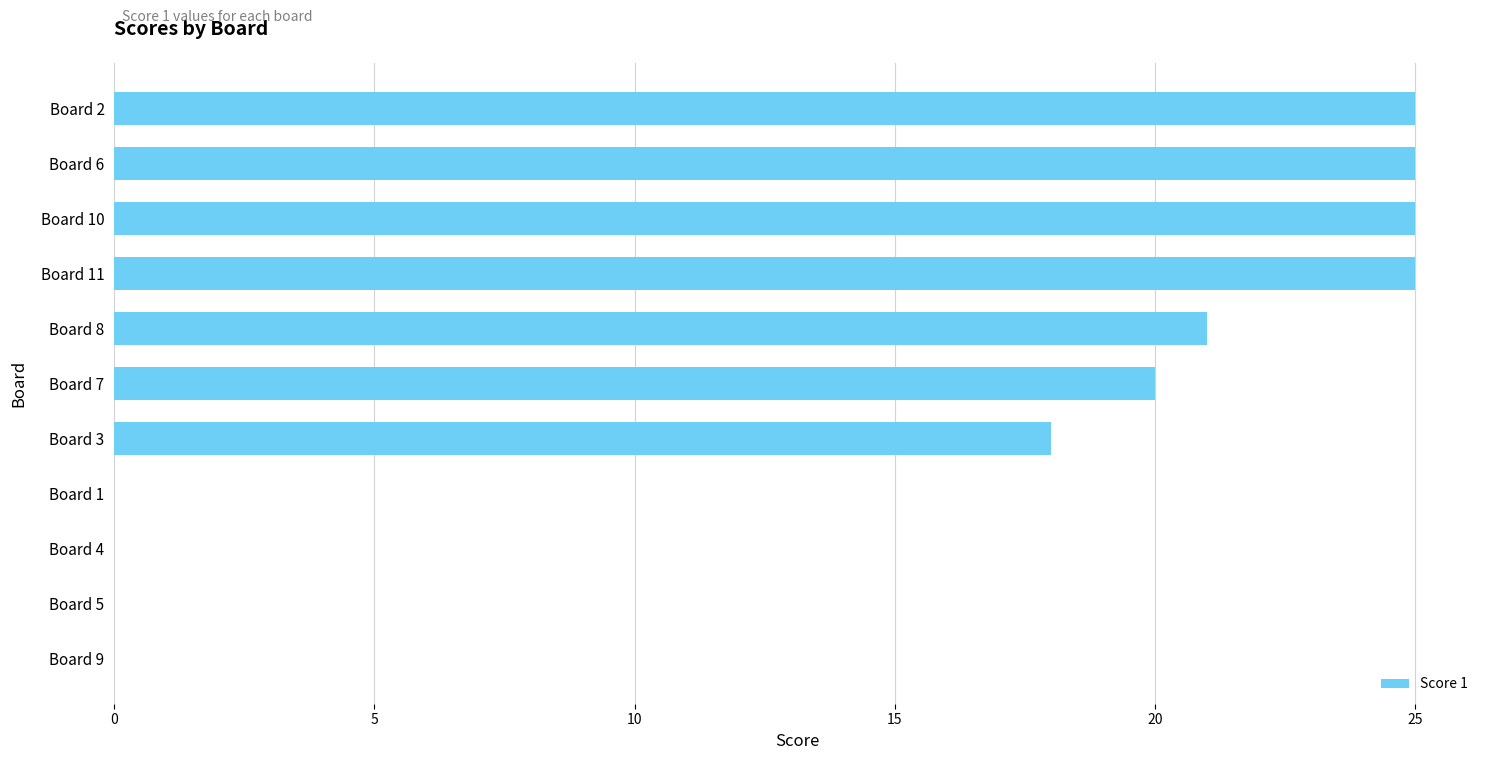

The value at Board 9 is 0. True or false?

True